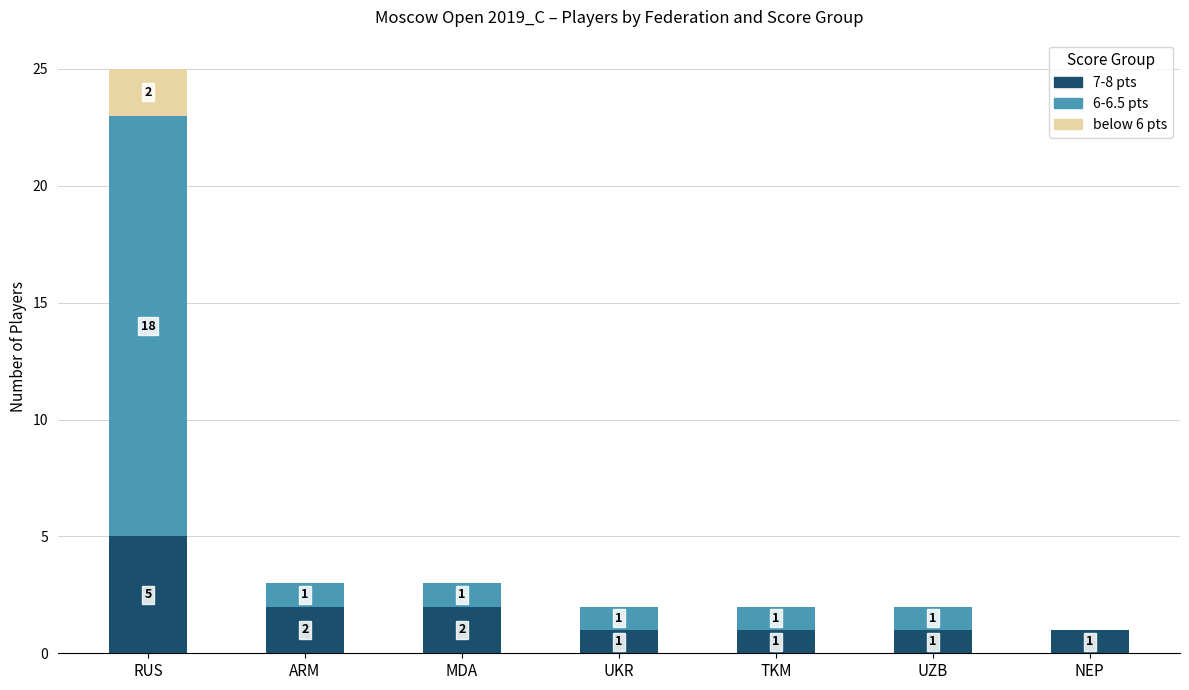

Does the chart contain stacked bars?

Yes